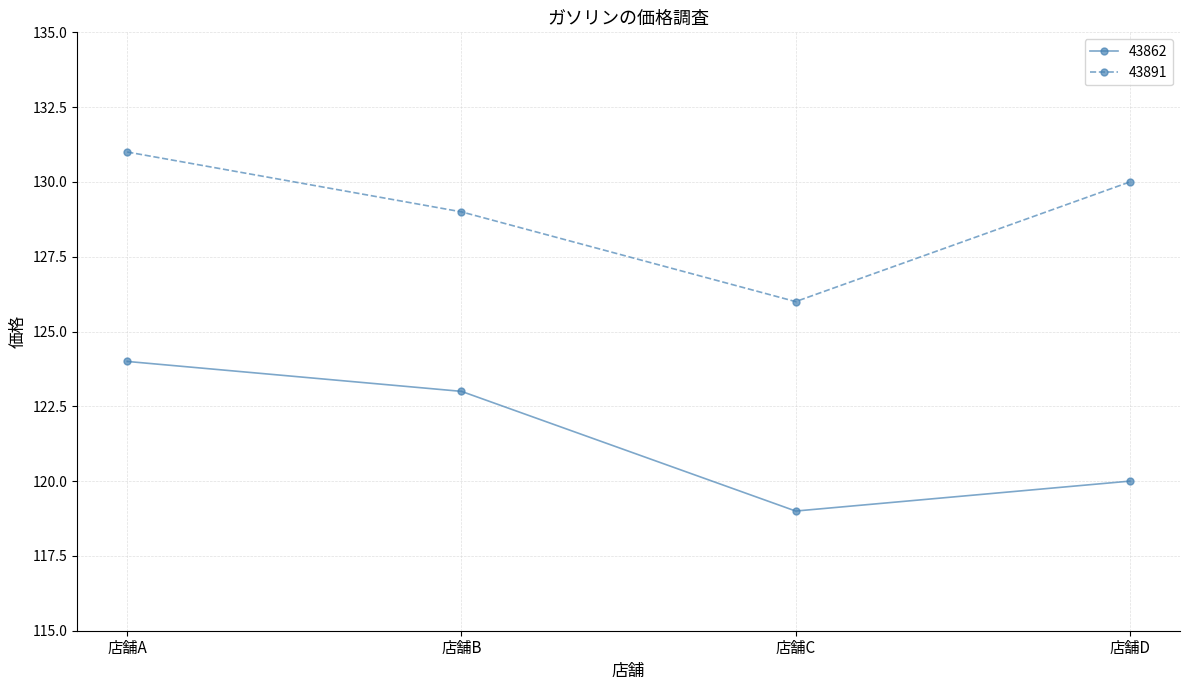

Where is 43862 nearest to the value 121?

店舗D